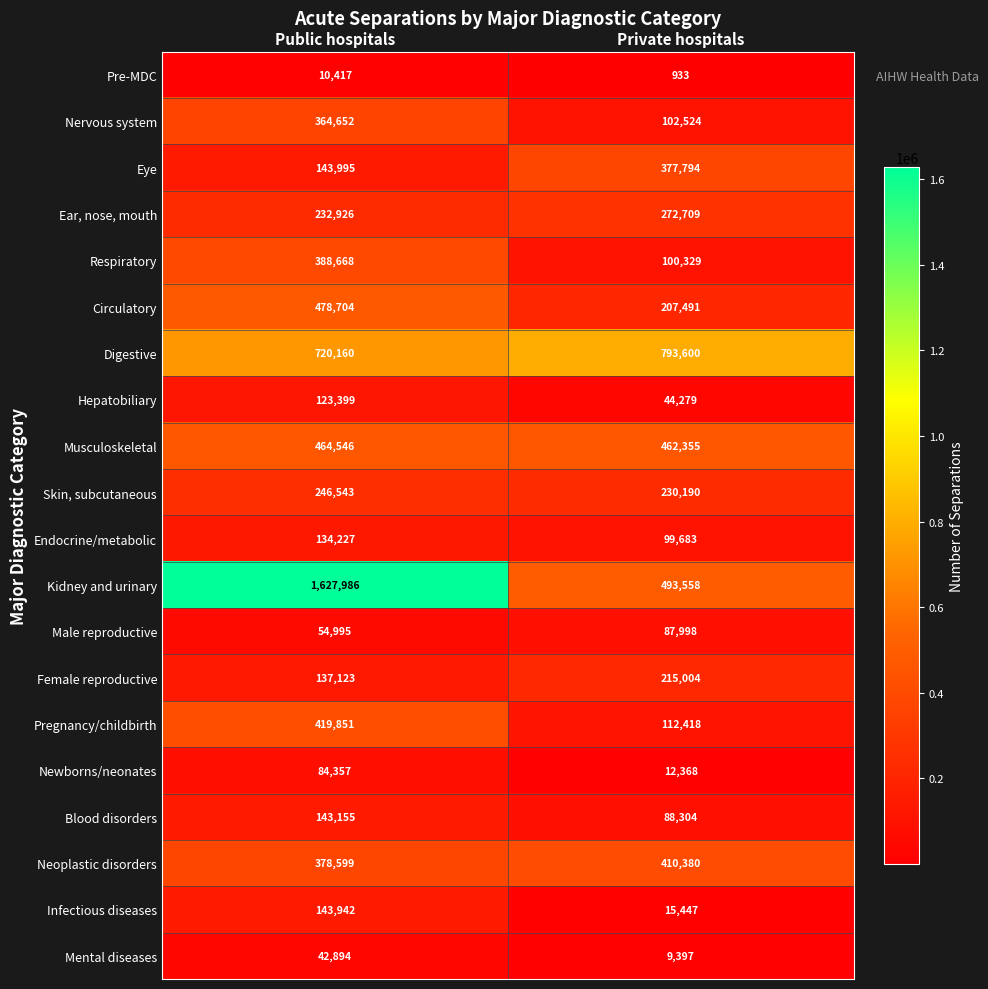

Which series changed the most between Public hospitals and Private hospitals?

Kidney and urinary